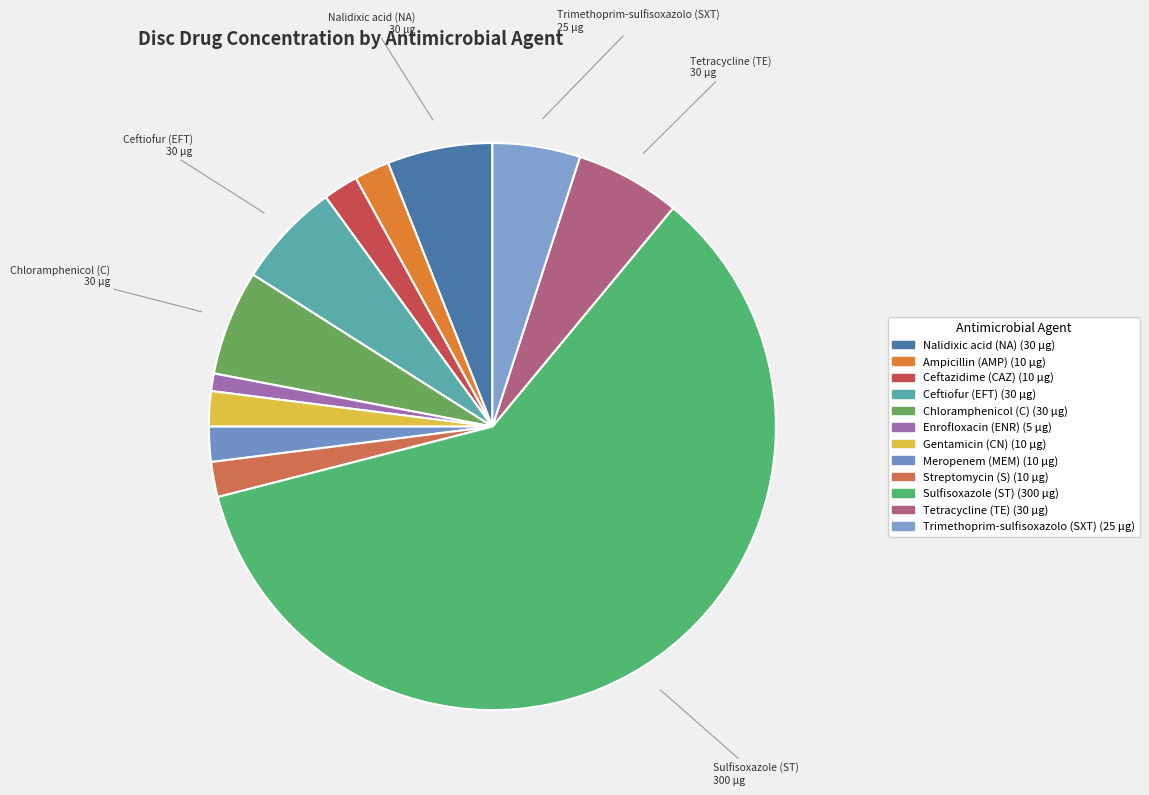

How many slices are in this pie chart?

12